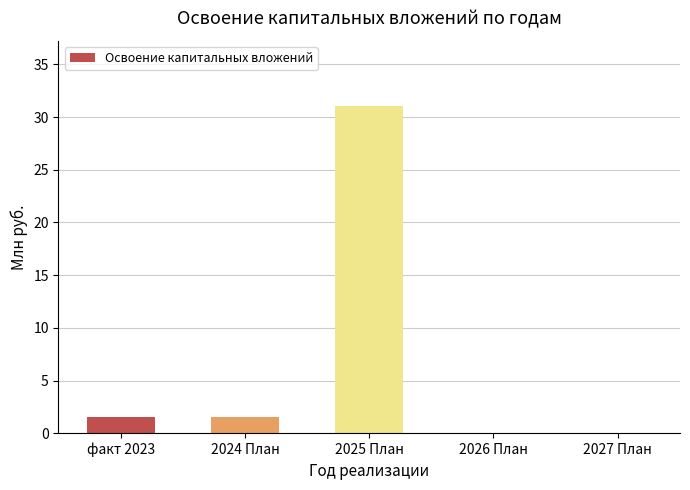

What is the sum of all values?

34.2